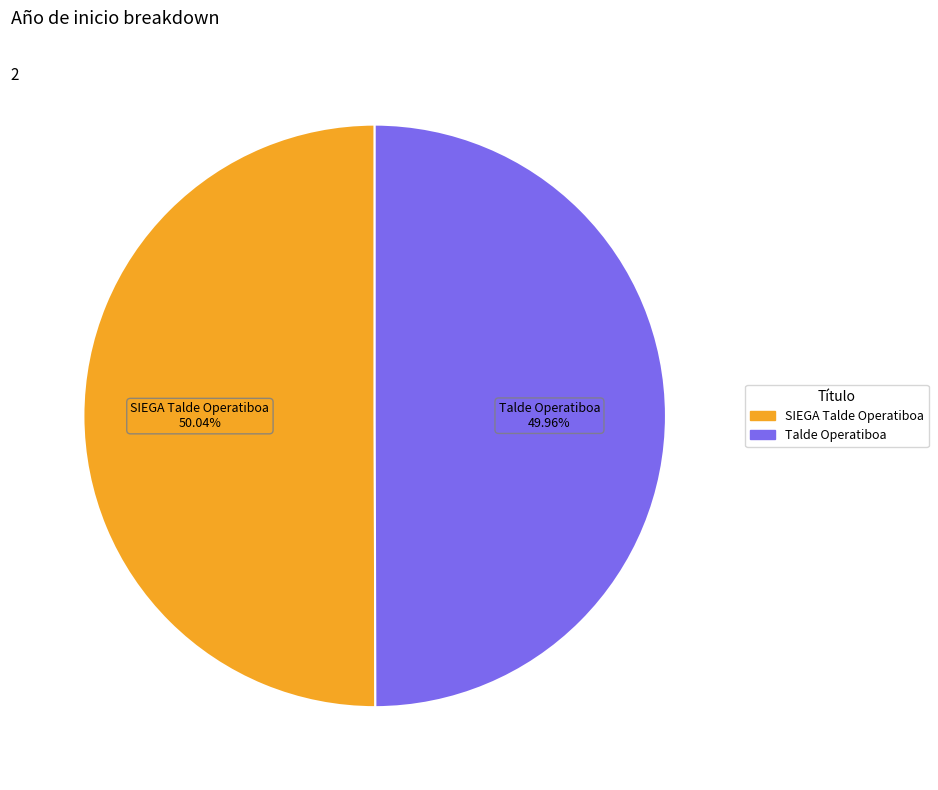

How much of the chart is everything except Talde Operatiboa?

50.0%